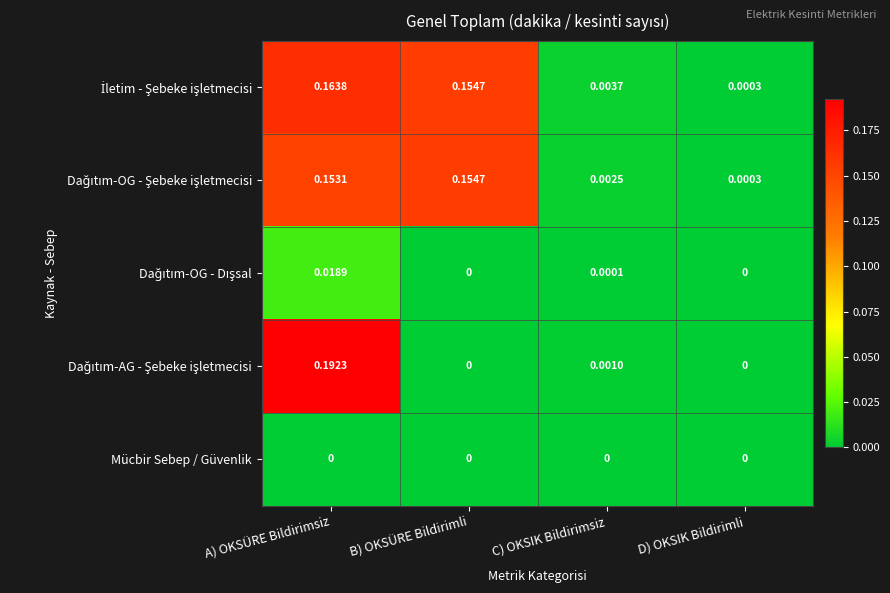

At which category is the sum across all series the highest?

A) OKSÜRE Bildirimsiz